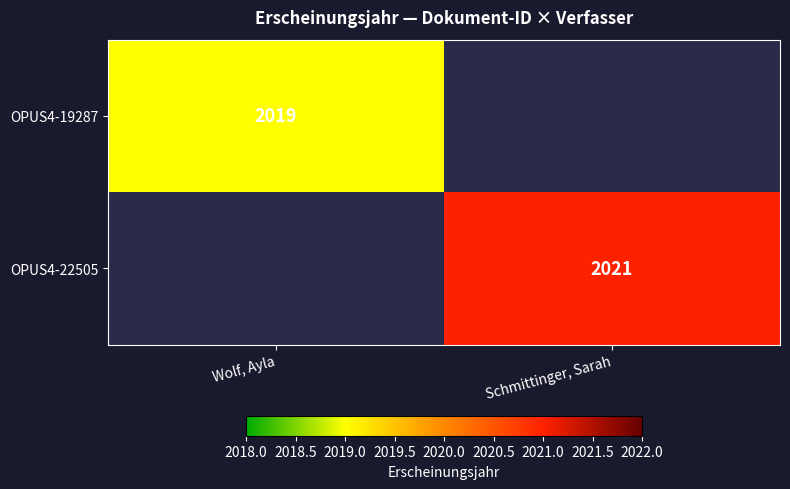

The value of OPUS4-19287 at Wolf, Ayla is 3224. True or false?

False